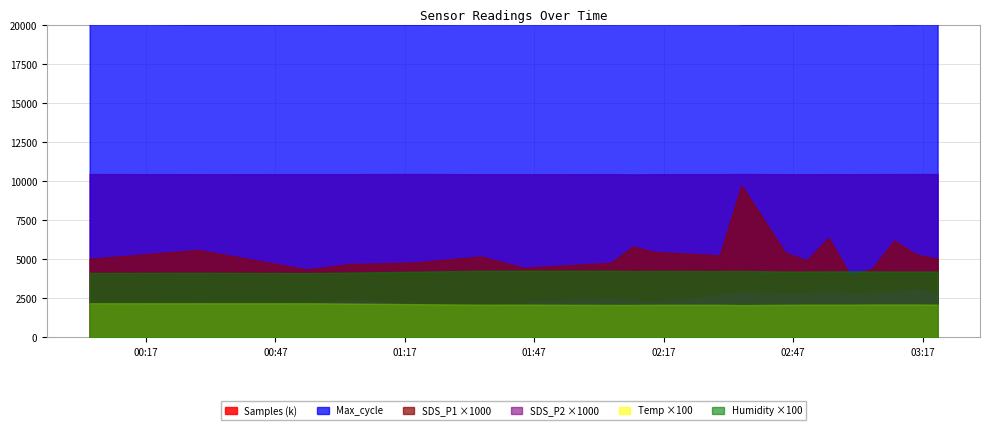

Reading left to right, what are all the values shown in this chart?

Samples: 2024/02/02 00:03:56=10460880.0	2024/02/02 00:29:06=10453976.0	2024/02/02 00:54:17=10456431.0	2024/02/02 01:19:29=10465988.0	2024/02/02 01:44:39=10452745.0	2024/02/02 02:09:50=10442231.0	2024/02/02 02:35:02=10465303.0	2024/02/02 03:00:17=10454038.0	2024/02/02 03:15:28=10463038.0	2024/02/02 03:20:30=10462193.0	2024/02/02 01:04:21=10457331.0	2024/02/02 01:34:36=10451784.0	2024/02/02 02:04:48=10456304.0	2024/02/02 02:30:00=10457341.0	2024/02/02 02:14:52=10454759.0	2024/02/02 02:45:09=10453313.0	2024/02/02 02:50:11=10451736.0	2024/02/02 02:55:14=10456685.0	2024/02/02 03:05:18=10457873.0	2024/02/02 03:10:25=10459685.0
Max_cycle: 2024/02/02 00:03:56=20140.0	2024/02/02 00:29:06=20048.0	2024/02/02 00:54:17=20064.0	2024/02/02 01:19:29=20048.0	2024/02/02 01:44:39=20140.0	2024/02/02 02:09:50=20165.0	2024/02/02 02:35:02=20044.0	2024/02/02 03:00:17=20078.0	2024/02/02 03:15:28=20064.0	2024/02/02 03:20:30=20480.0	2024/02/02 01:04:21=20055.0	2024/02/02 01:34:36=20110.0	2024/02/02 02:04:48=20075.0	2024/02/02 02:30:00=20477.0	2024/02/02 02:14:52=20128.0	2024/02/02 02:45:09=20049.0	2024/02/02 02:50:11=20059.0	2024/02/02 02:55:14=20051.0	2024/02/02 03:05:18=20409.0	2024/02/02 03:10:25=20052.0
SDS_P1: 2024/02/02 00:03:56=5.0	2024/02/02 00:29:06=5.6	2024/02/02 00:54:17=4.3	2024/02/02 01:19:29=4.8	2024/02/02 01:44:39=4.5	2024/02/02 02:09:50=5.8	2024/02/02 02:35:02=9.7	2024/02/02 03:00:17=4.0	2024/02/02 03:15:28=5.3	2024/02/02 03:20:30=5.0	2024/02/02 01:04:21=4.7	2024/02/02 01:34:36=5.2	2024/02/02 02:04:48=4.8	2024/02/02 02:30:00=5.2	2024/02/02 02:14:52=5.5	2024/02/02 02:45:09=5.4	2024/02/02 02:50:11=4.9	2024/02/02 02:55:14=6.4	2024/02/02 03:05:18=4.4	2024/02/02 03:10:25=6.2
SDS_P2: 2024/02/02 00:03:56=2.0	2024/02/02 00:29:06=2.2	2024/02/02 00:54:17=2.1	2024/02/02 01:19:29=2.1	2024/02/02 01:44:39=2.2	2024/02/02 02:09:50=2.4	2024/02/02 02:35:02=2.9	2024/02/02 03:00:17=2.8	2024/02/02 03:15:28=3.1	2024/02/02 03:20:30=2.9	2024/02/02 01:04:21=2.4	2024/02/02 01:34:36=1.9	2024/02/02 02:04:48=2.5	2024/02/02 02:30:00=2.7	2024/02/02 02:14:52=2.2	2024/02/02 02:45:09=2.8	2024/02/02 02:50:11=2.8	2024/02/02 02:55:14=3.0	2024/02/02 03:05:18=2.9	2024/02/02 03:10:25=2.9
Temp: 2024/02/02 00:03:56=21.9	2024/02/02 00:29:06=21.9	2024/02/02 00:54:17=21.9	2024/02/02 01:19:29=21.3	2024/02/02 01:44:39=21.0	2024/02/02 02:09:50=20.8	2024/02/02 02:35:02=20.7	2024/02/02 03:00:17=21.0	2024/02/02 03:15:28=21.1	2024/02/02 03:20:30=21.0	2024/02/02 01:04:21=21.7	2024/02/02 01:34:36=21.0	2024/02/02 02:04:48=20.8	2024/02/02 02:30:00=20.9	2024/02/02 02:14:52=20.9	2024/02/02 02:45:09=20.9	2024/02/02 02:50:11=21.0	2024/02/02 02:55:14=21.0	2024/02/02 03:05:18=21.1	2024/02/02 03:10:25=21.1
Humidity: 2024/02/02 00:03:56=41.3	2024/02/02 00:29:06=41.4	2024/02/02 00:54:17=41.2	2024/02/02 01:19:29=42.1	2024/02/02 01:44:39=42.7	2024/02/02 02:09:50=42.5	2024/02/02 02:35:02=42.6	2024/02/02 03:00:17=42.3	2024/02/02 03:15:28=42.2	2024/02/02 03:20:30=42.2	2024/02/02 01:04:21=41.5	2024/02/02 01:34:36=42.7	2024/02/02 02:04:48=42.7	2024/02/02 02:30:00=42.5	2024/02/02 02:14:52=42.6	2024/02/02 02:45:09=42.2	2024/02/02 02:50:11=42.2	2024/02/02 02:55:14=42.3	2024/02/02 03:05:18=42.3	2024/02/02 03:10:25=42.2